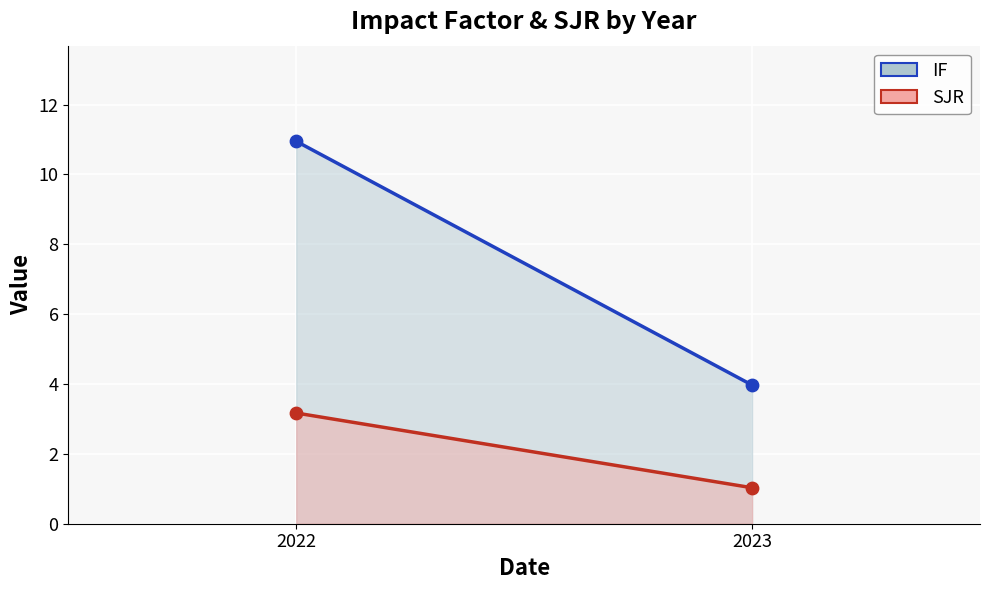

Across all data points, what is the average Y value?

4.8